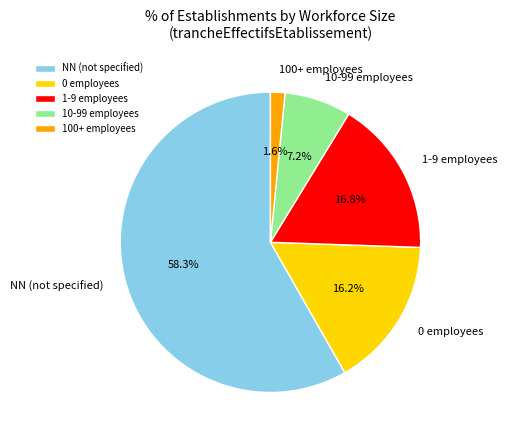

Which slice is the largest?

NN (not specified)